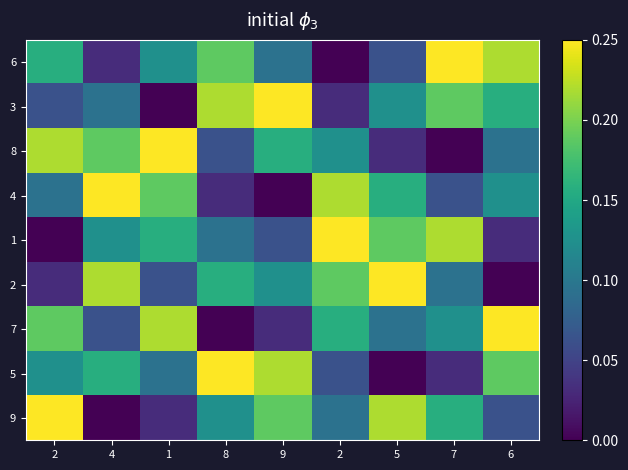

At how many categories does at least one series exceed 0?

9